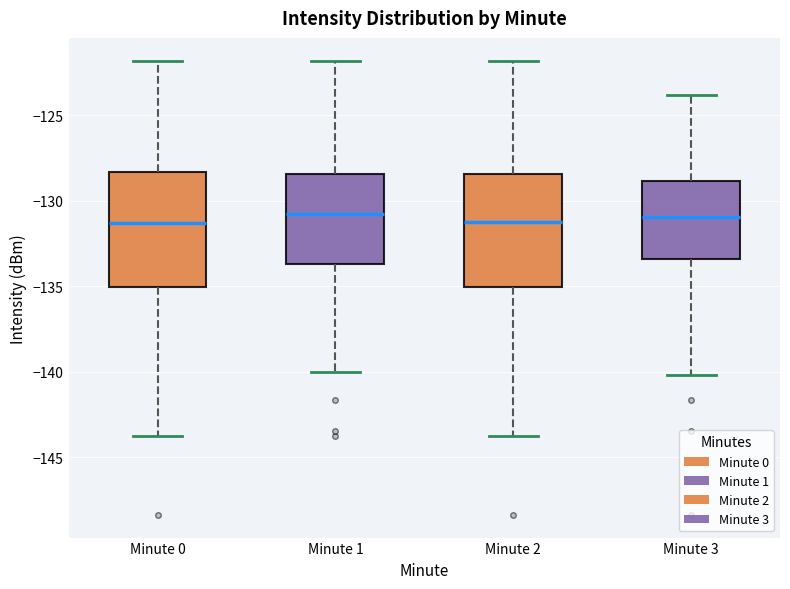

Reading left to right, read every box against the y-axis: the position of its median line, the range the box covers, and the ends of its whiskers. The values are not printed on the chart, so give them approximately, as read against the axis.

Minute 0: median -131.5, box -135.0 to -128.5, whiskers -144.0 to -122.0
Minute 1: median -130.5, box -133.5 to -128.5, whiskers -140.0 to -122.0
Minute 2: median -131.0, box -135.0 to -128.5, whiskers -144.0 to -122.0
Minute 3: median -131.0, box -133.5 to -129.0, whiskers -140.0 to -124.0